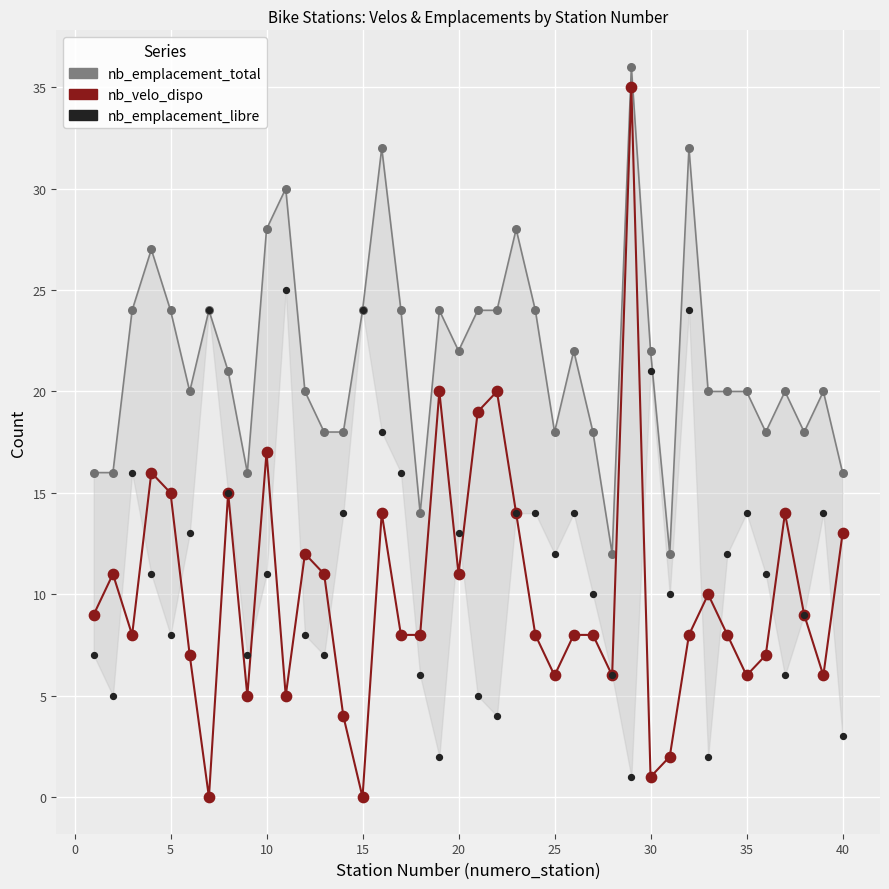

Which series has the largest total across all categories?

nb_emplacement_total